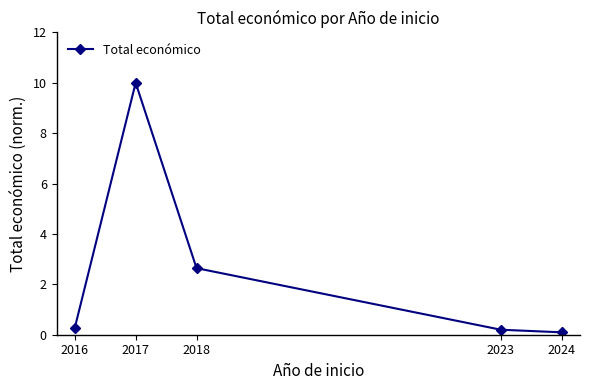

At which category does the chart reach its peak across all series?

2017